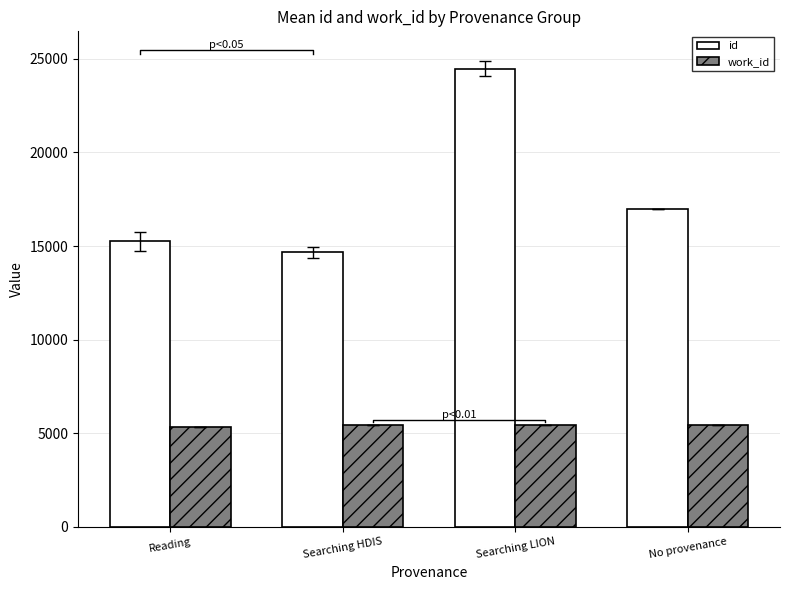

List the labels in order of work_id value, smallest first.

Reading, Searching HDIS, Searching LION, No provenance